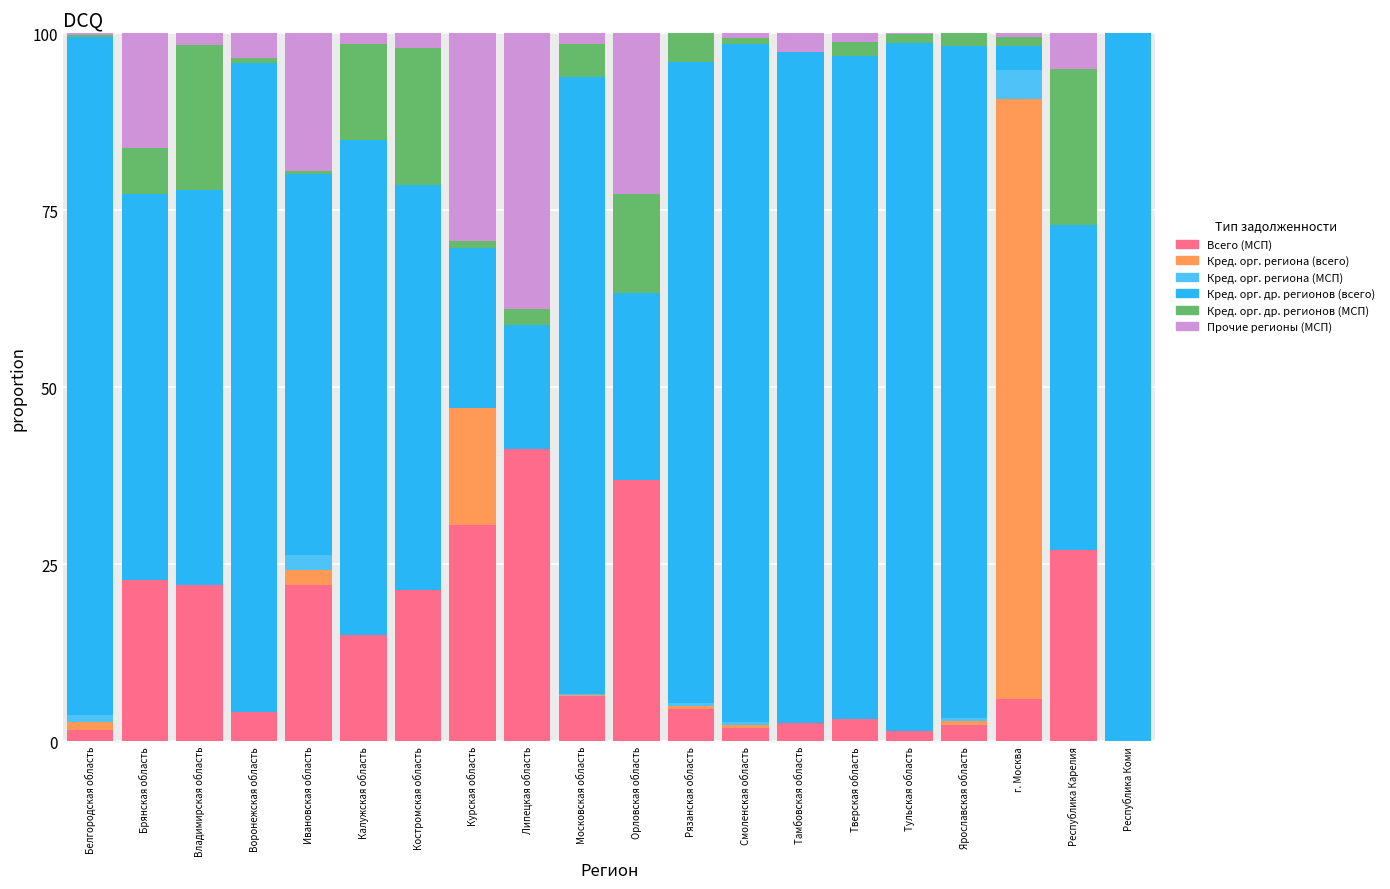

How many distinct data groups are displayed?

6